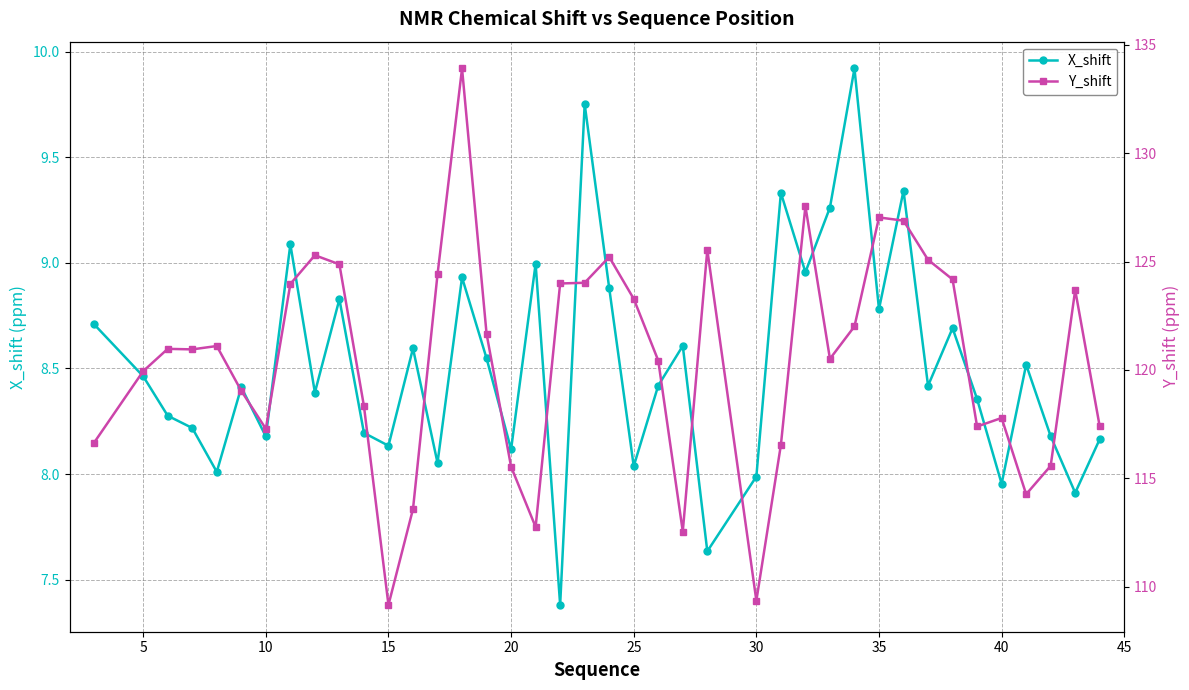

What is the value of the Y_shift point at the 21st from the left?

121.1